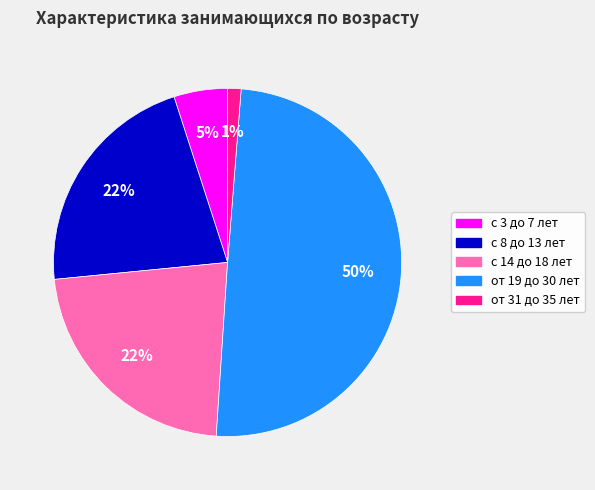

Does с 14 до 18 лет represent more than half of the total?

No